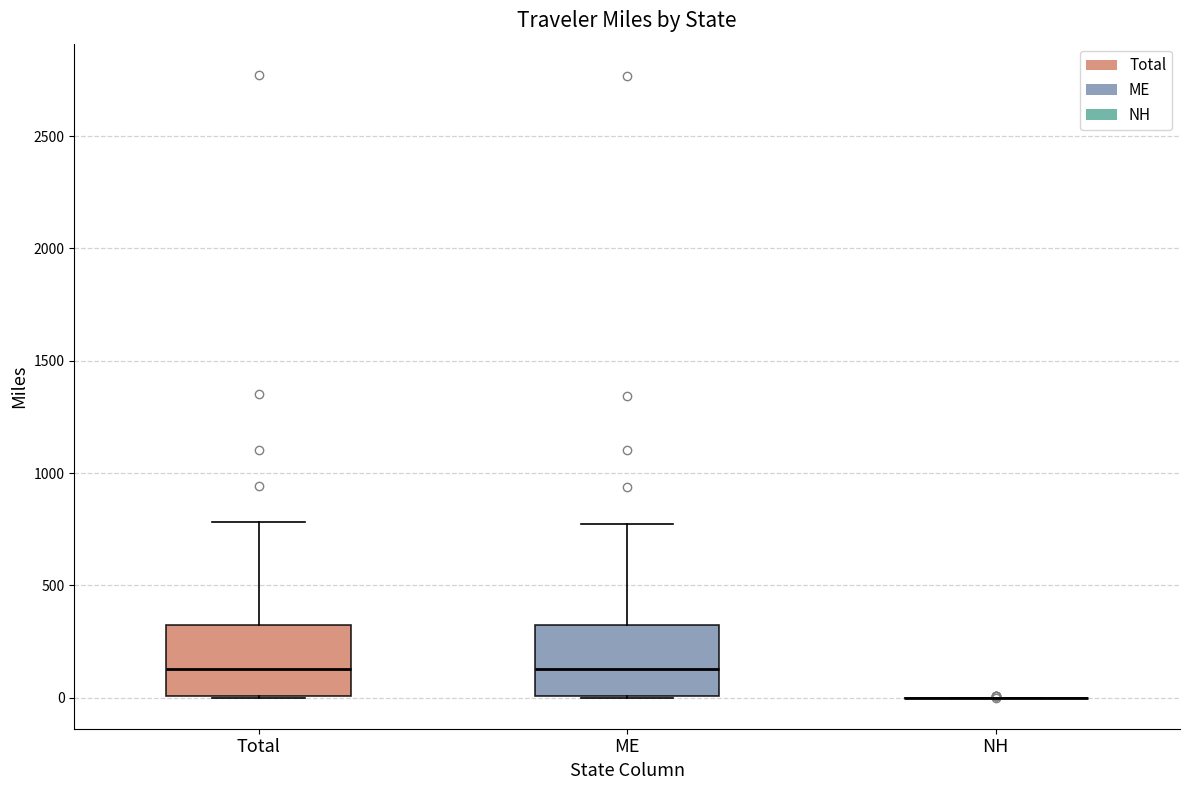

Reading left to right, read every box against the y-axis: the position of its median line, the range the box covers, and the ends of its whiskers. The values are not printed on the chart, so give them approximately, as read against the axis.

Total: median 150, box 0 to 300, whiskers 0 to 800
ME: median 150, box 0 to 300, whiskers 0 to 800
NH: box collapsed to a line at 0, whiskers 0 to 0